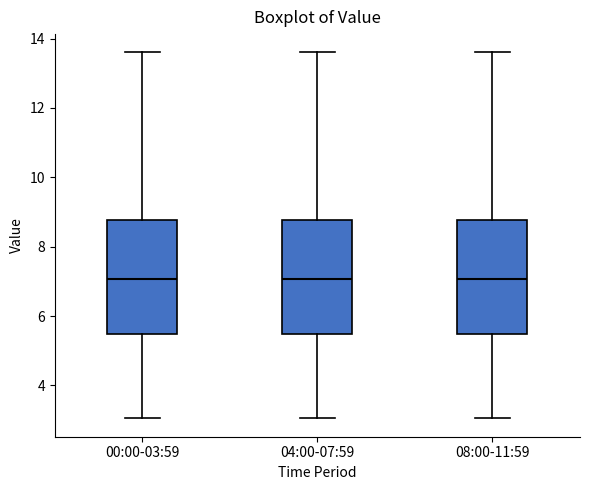

Reading left to right, read every box against the y-axis: the position of its median line, the range the box covers, and the ends of its whiskers. The values are not printed on the chart, so give them approximately, as read against the axis.

00:00-03:59: median 7.0, box 5.4 to 8.8, whiskers 3.0 to 13.6
04:00-07:59: median 7.0, box 5.4 to 8.8, whiskers 3.0 to 13.6
08:00-11:59: median 7.0, box 5.4 to 8.8, whiskers 3.0 to 13.6